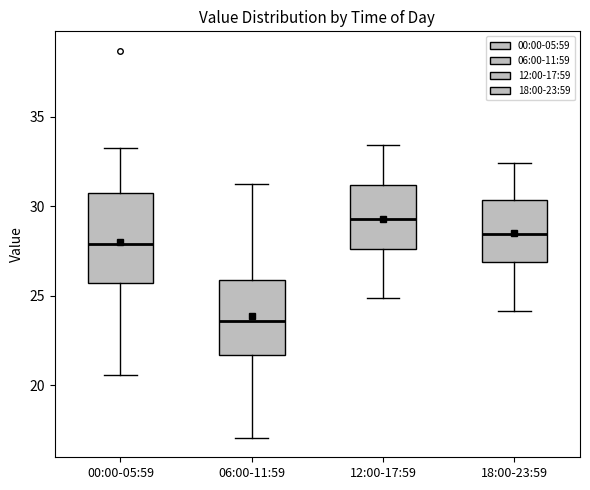

Which box has the highest median line?

12:00-17:59